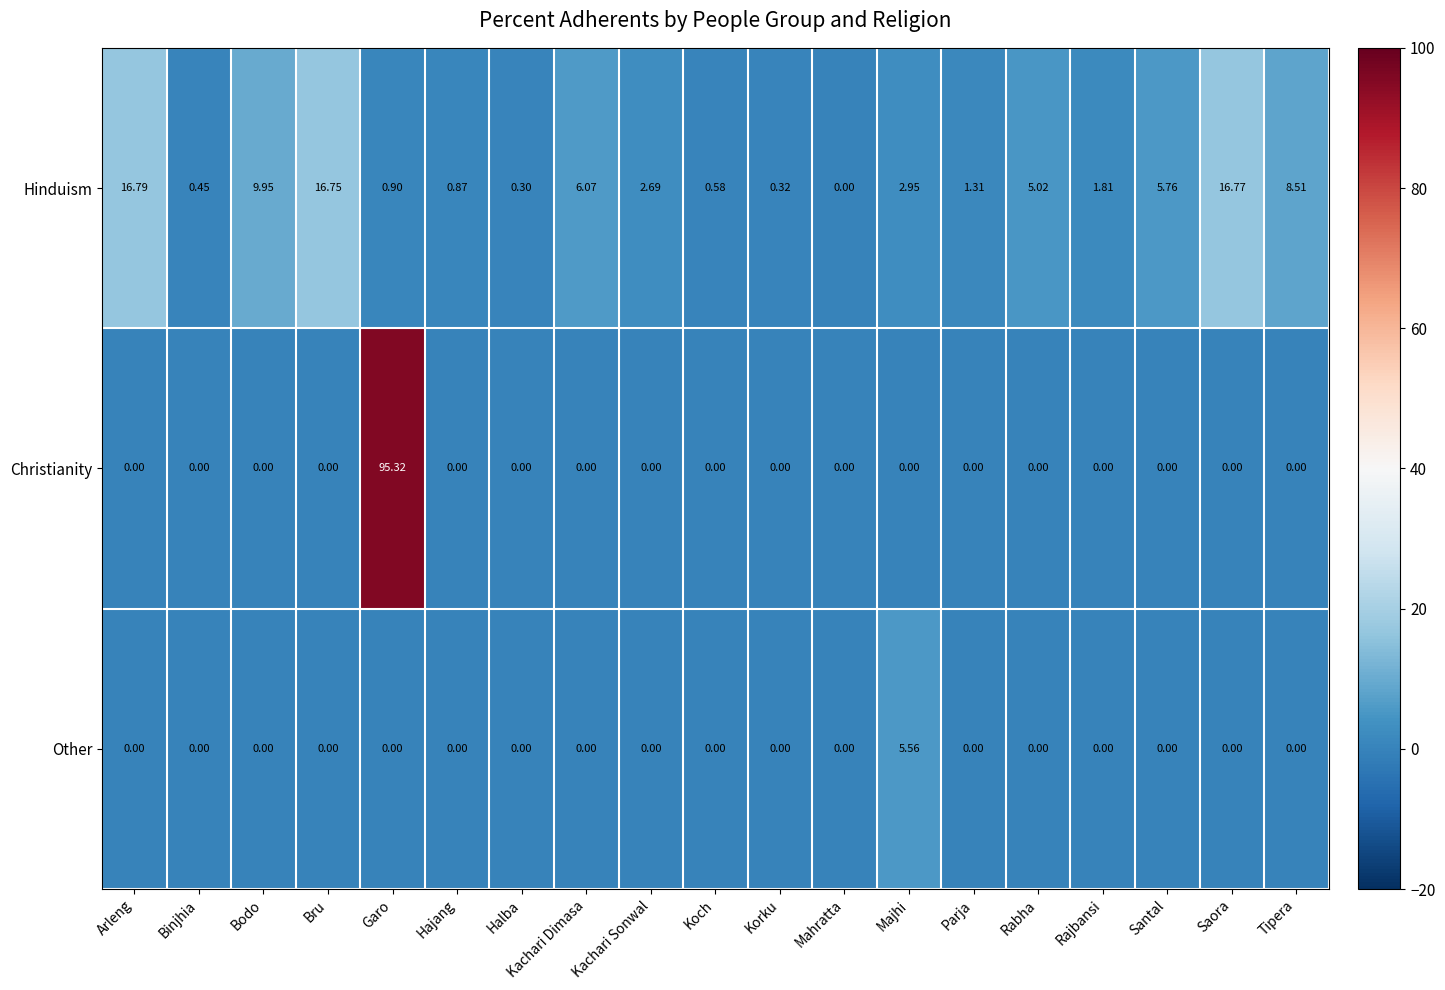

Which label corresponds to the largest value in the chart?

Garo